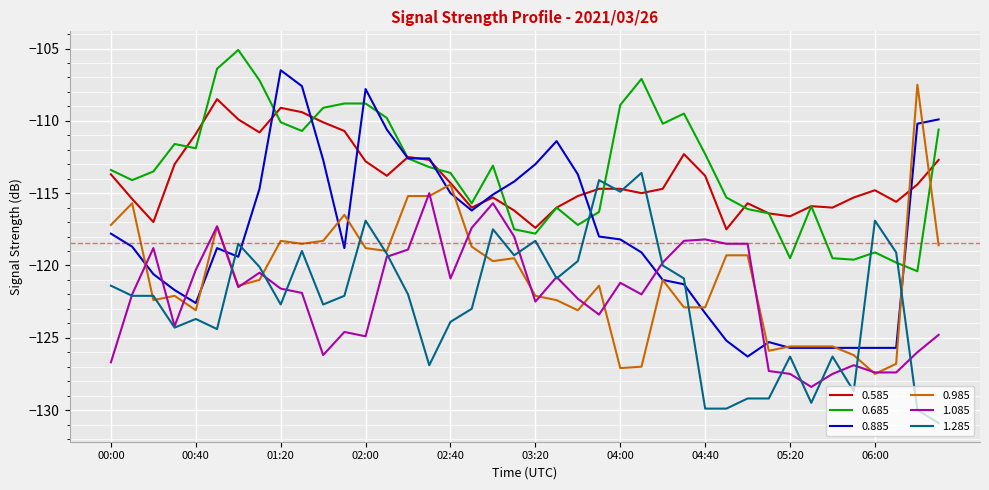

What is the minimum value shown in the chart?

-130.9